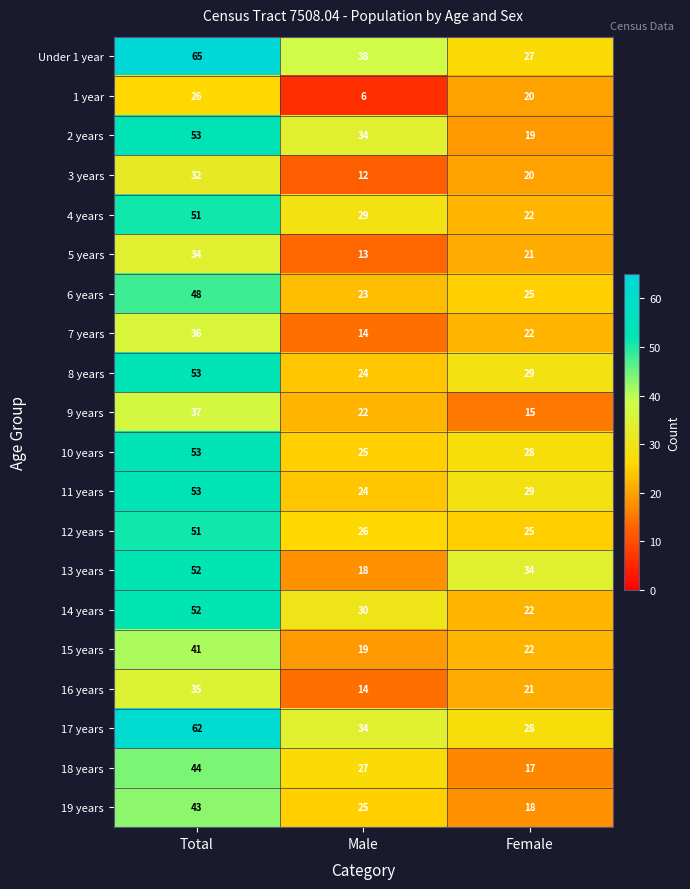

What is the difference between the highest and lowest values at Male?

32